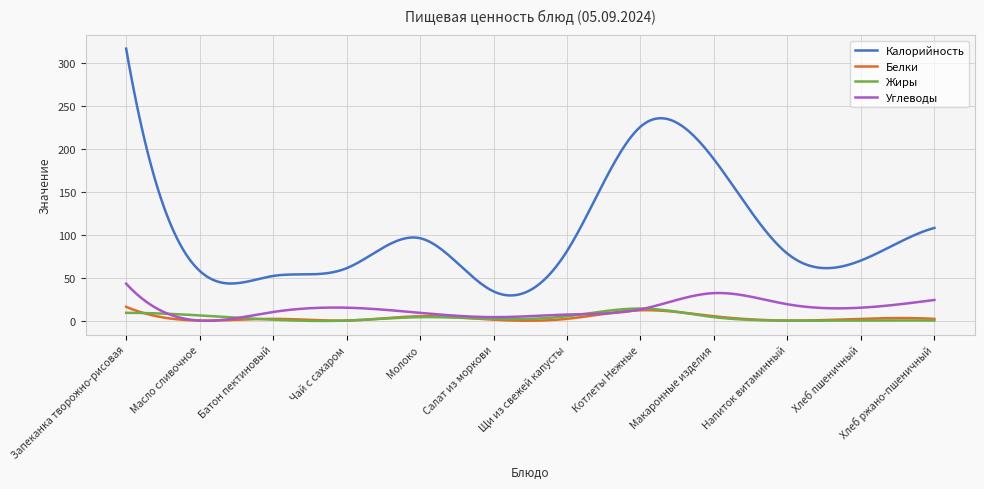

Which series has the widest spread of values?

Калорийность